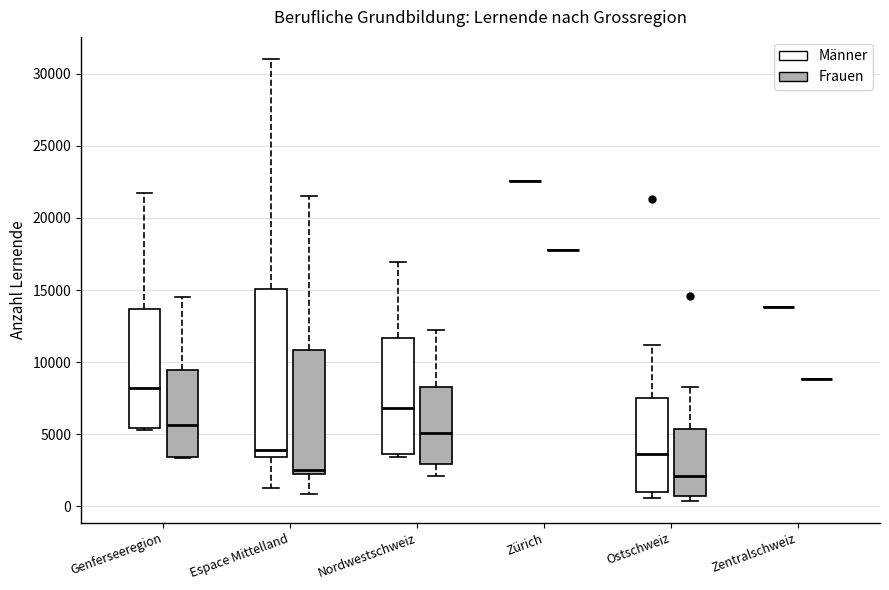

Which box is the tallest, from its lower edge to its upper edge?

Espace Mittelland (Männer)